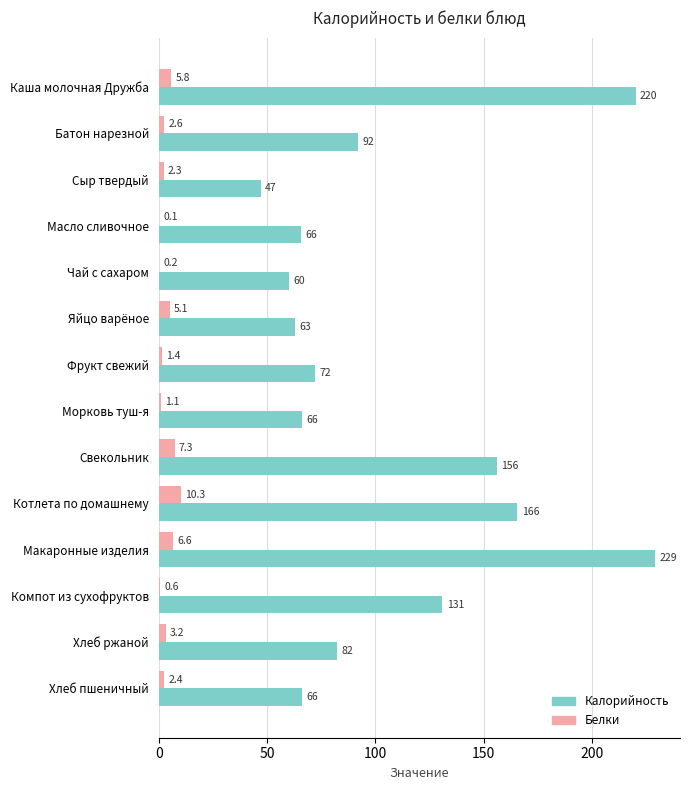

Is the value of Калорийность at Компот из сухофруктов greater than the value of Белки at Фрукт свежий?

Yes